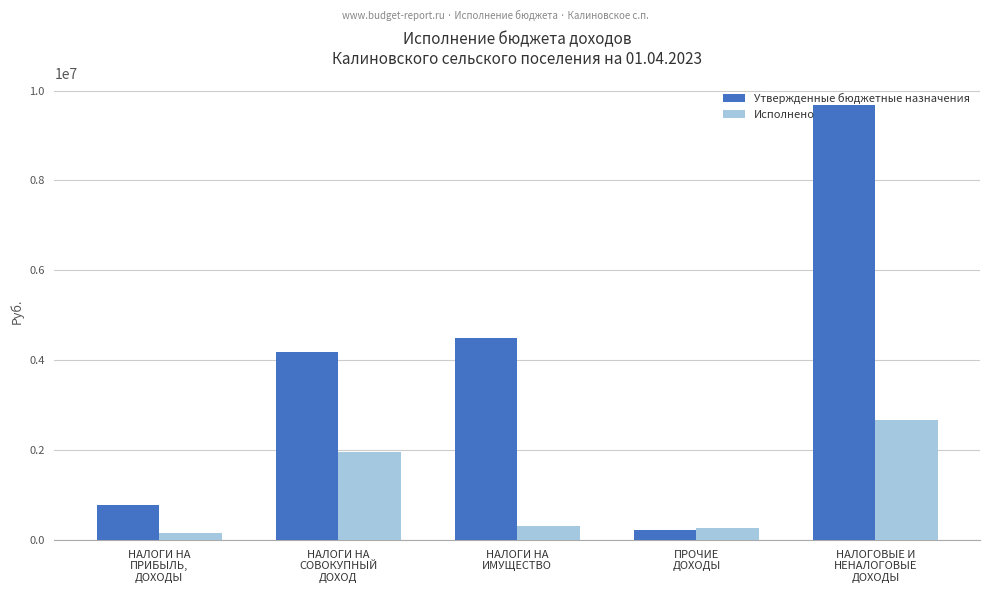

What is the difference between the maximum and second lowest values in the Утвержденные бюджетные назначения series?

8904000.0